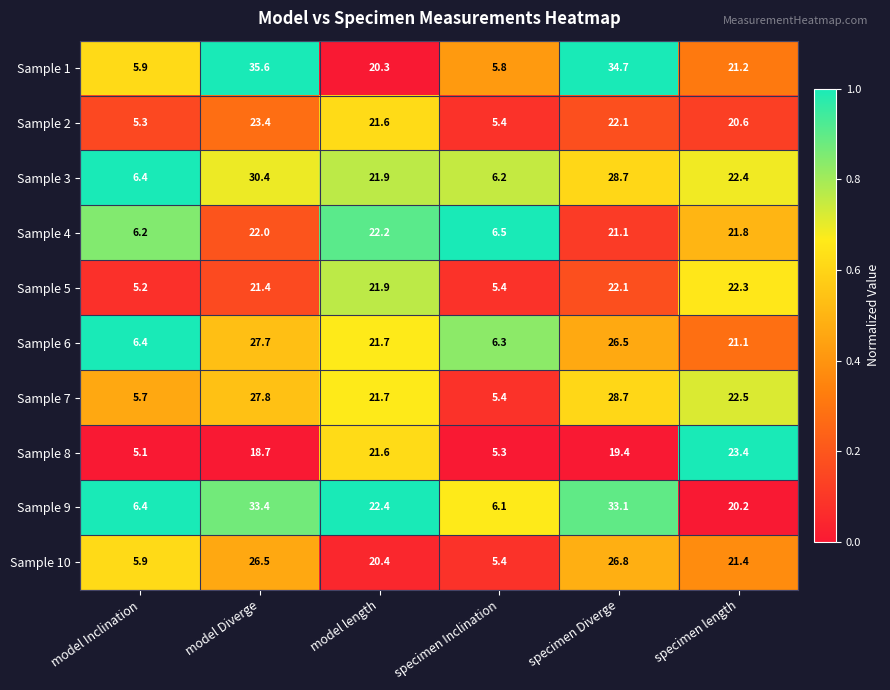

Count the number of categories in the chart.

6